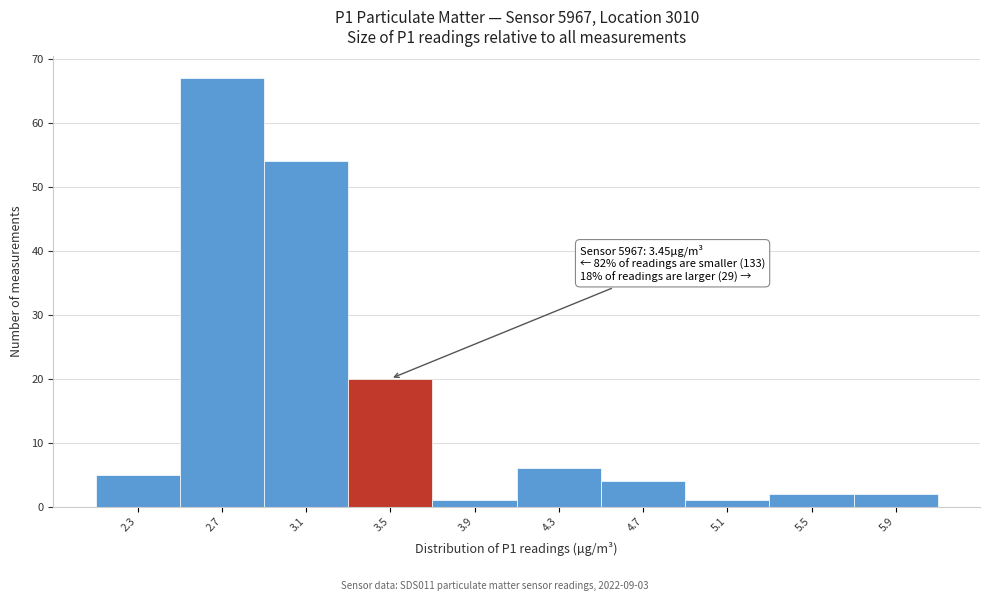

Which range on the x-axis has the tallest bar?

2.5 to 2.9